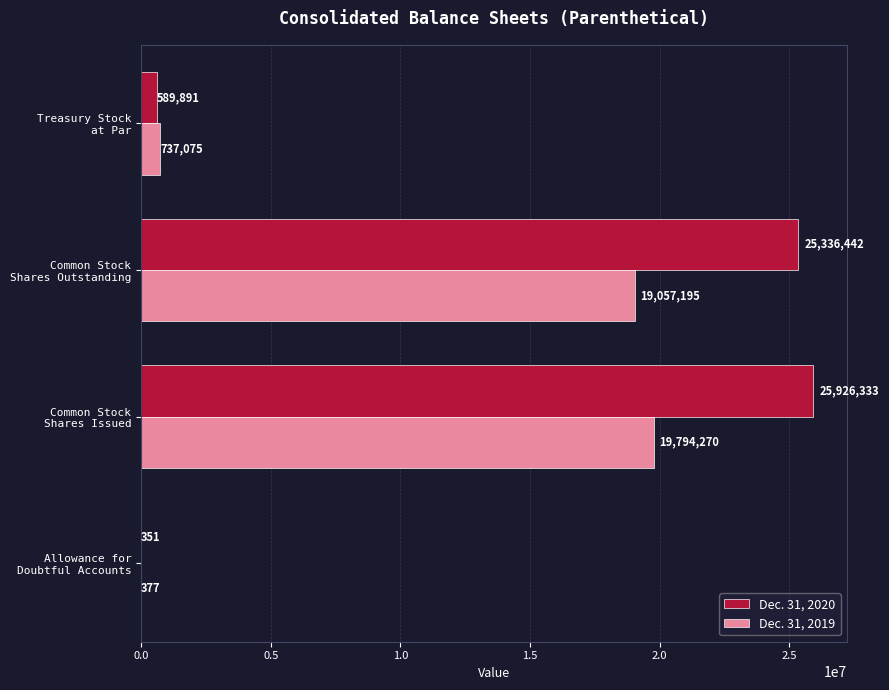

What is the greatest value displayed?

25926333